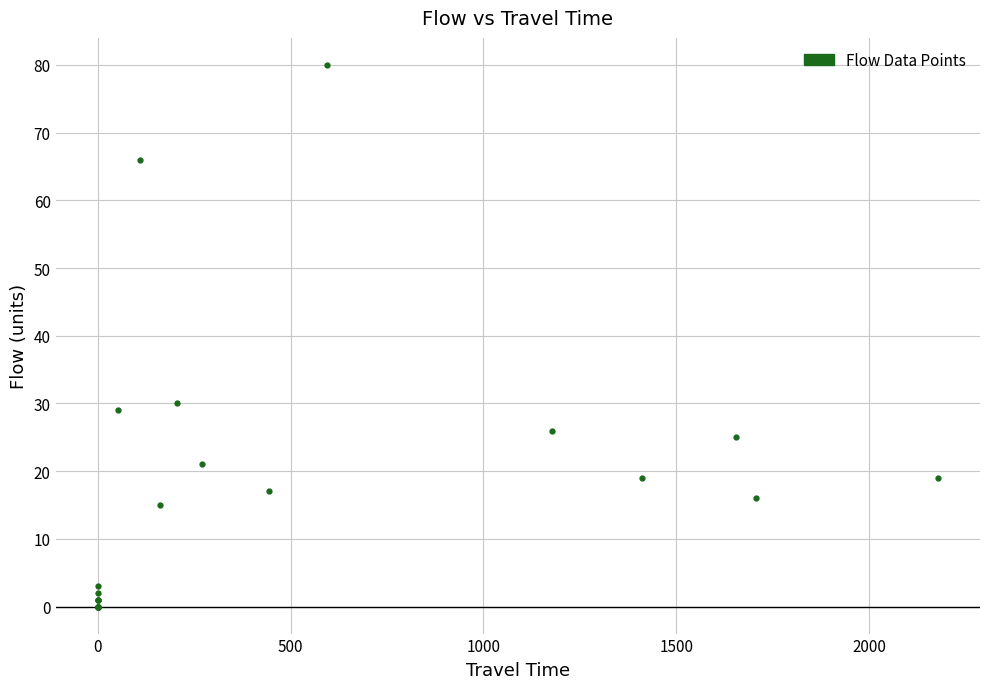

What Y value in the scatter plot is closest to 40?

30